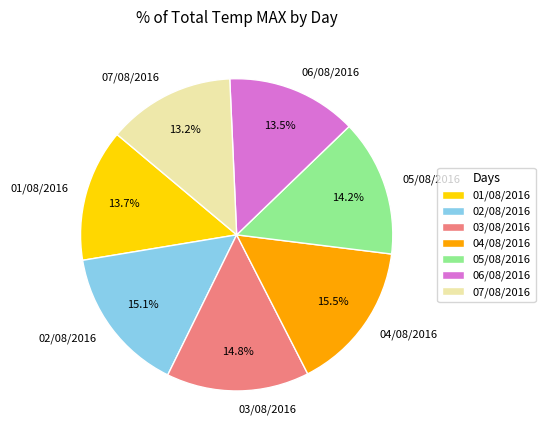

What percentage is the 02/08/2016 slice, to the nearest percent?

15%